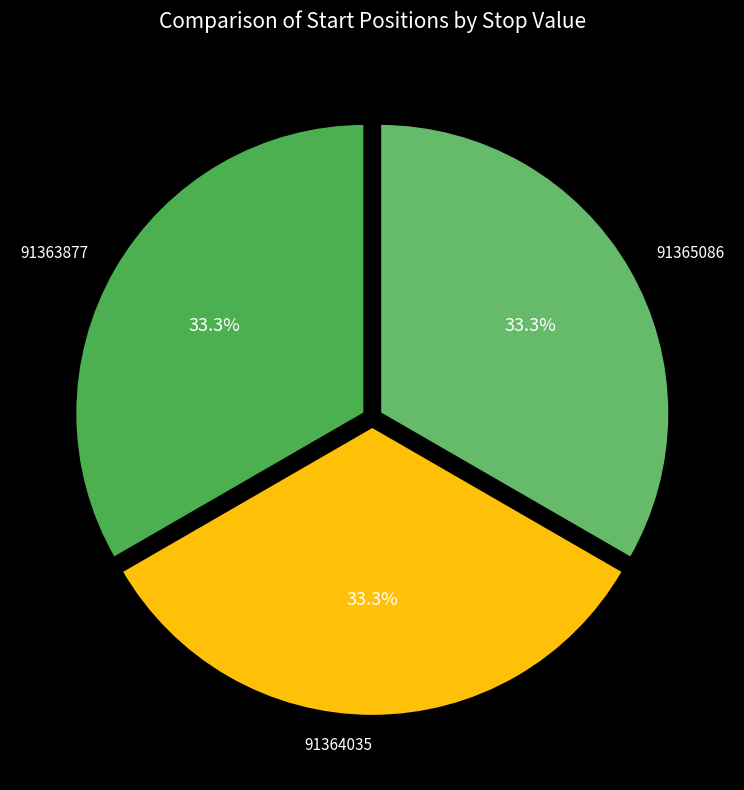

The 91365086 slice represents 39% of the pie. True or false?

False